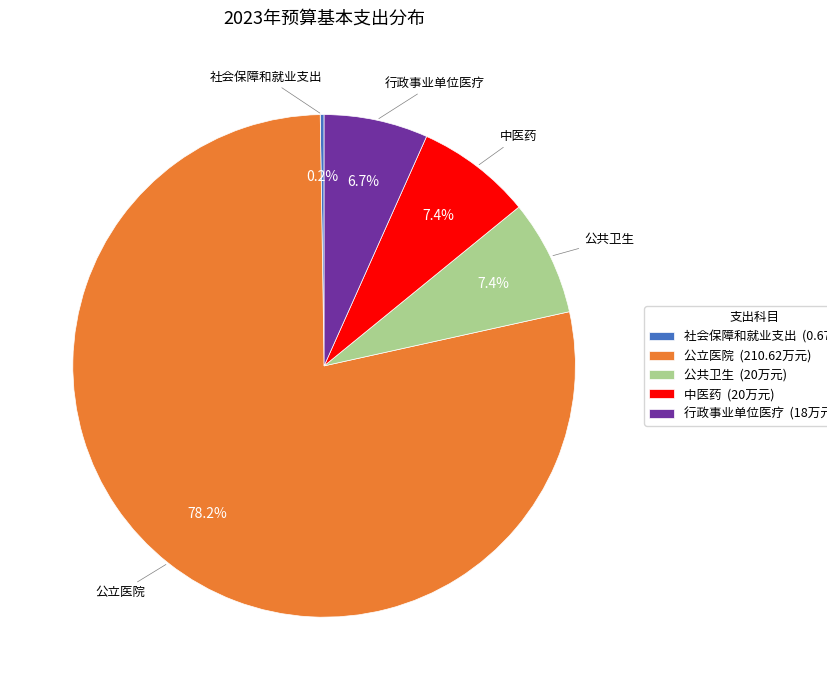

Is there any slice that represents more than half of the pie?

Yes